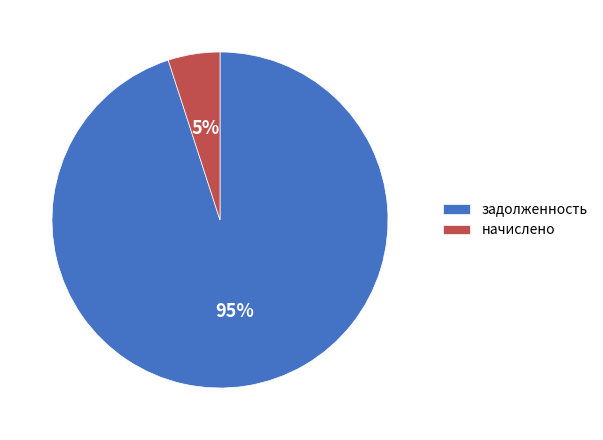

Rank the categories by value from lowest to highest.

начислено, задолженность